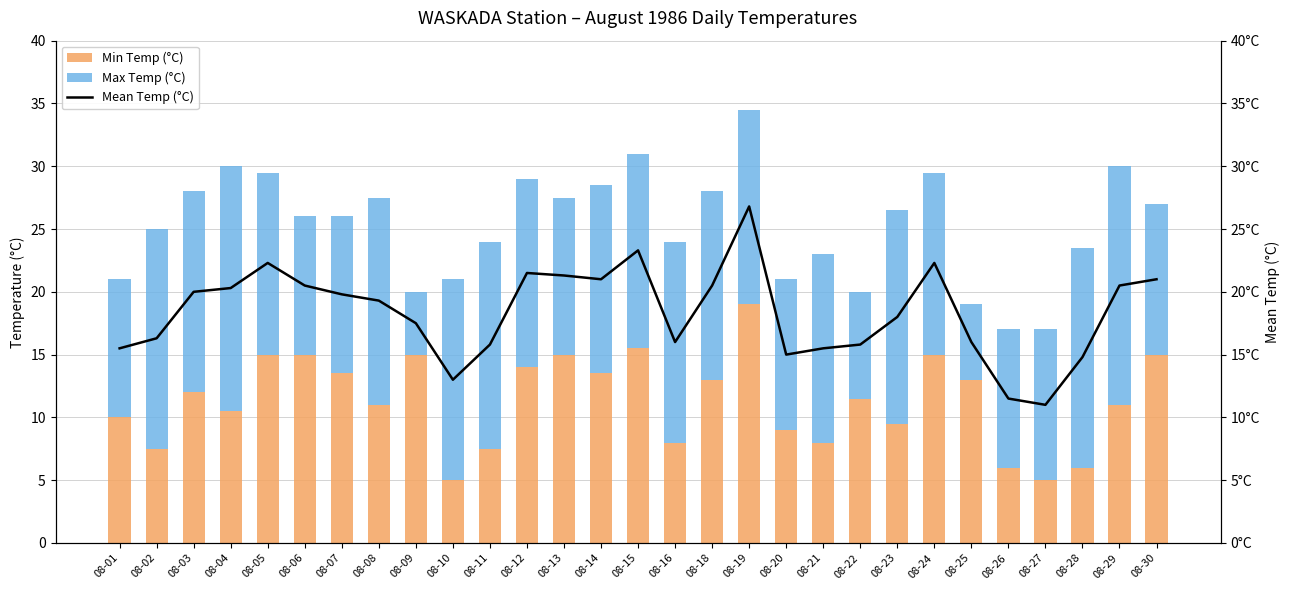

Is the value of Max Temp (°C) at 08-27 greater than the value of Mean Temp (°C) at 08-27?

Yes